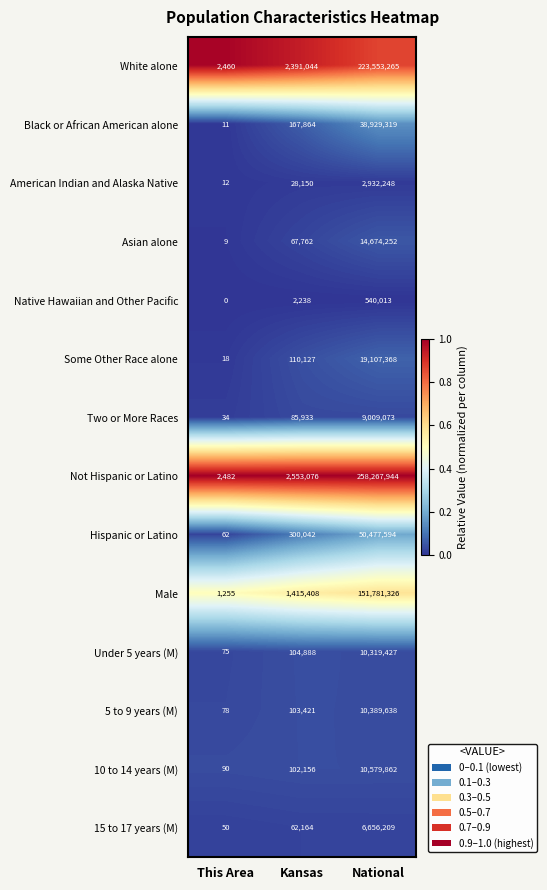

What is the highest value of the Two or More Races series?

9009073